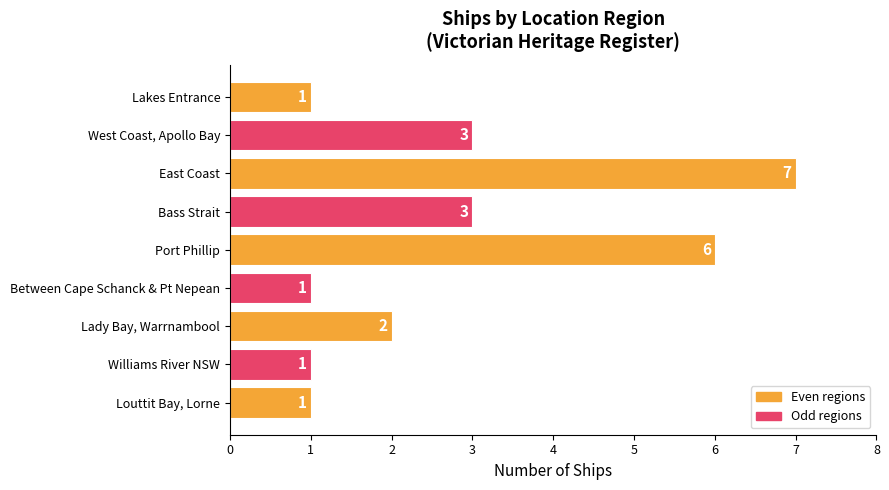

Does the chart contain stacked bars?

No